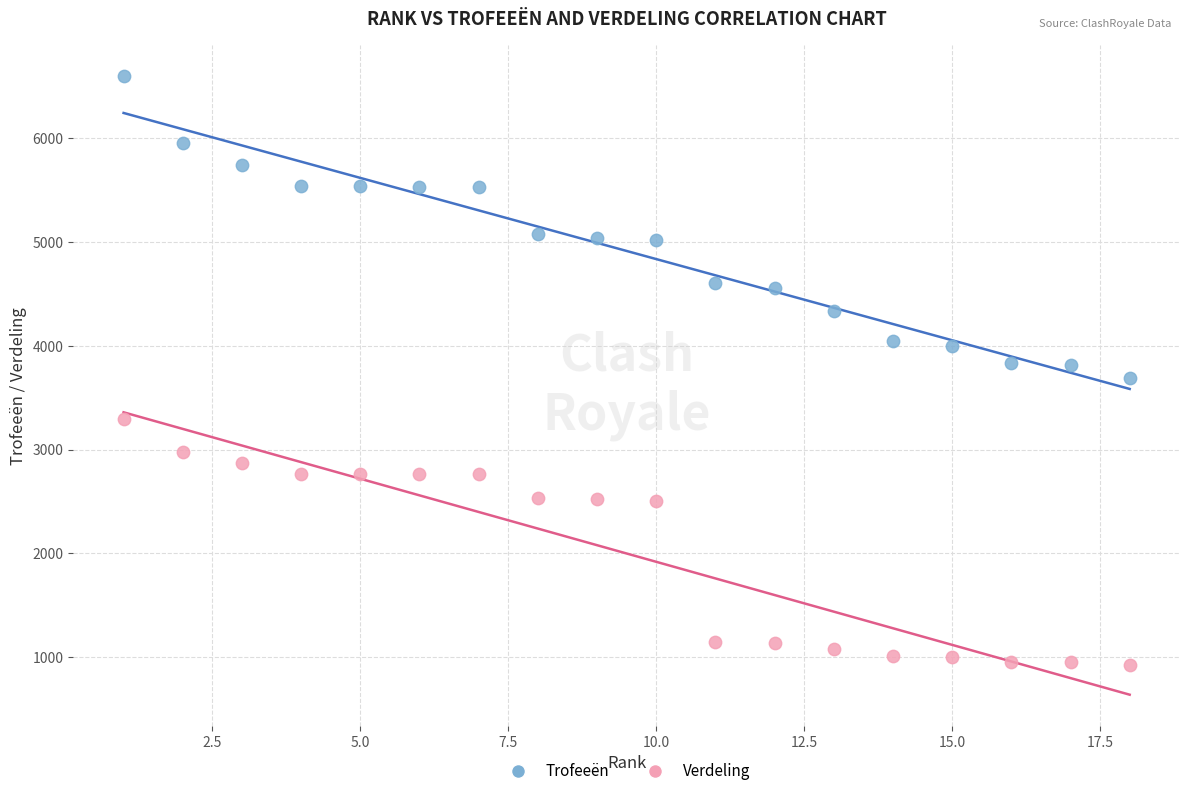

Across all data points, what is the range of X values (max minus min)?

17